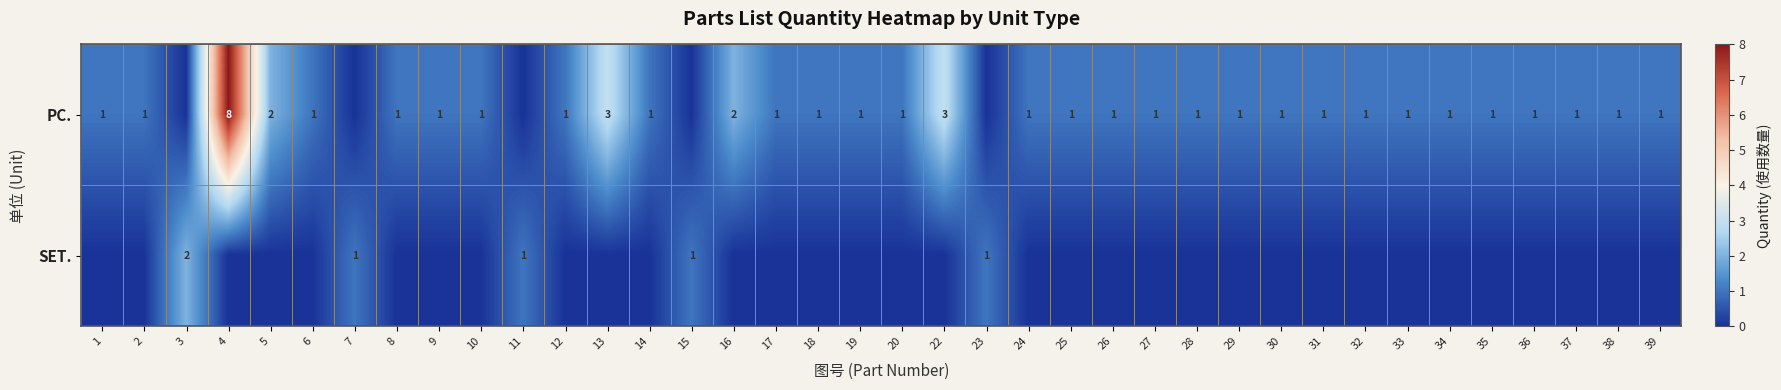

The SET. series shows 1 at 11. True or false?

True